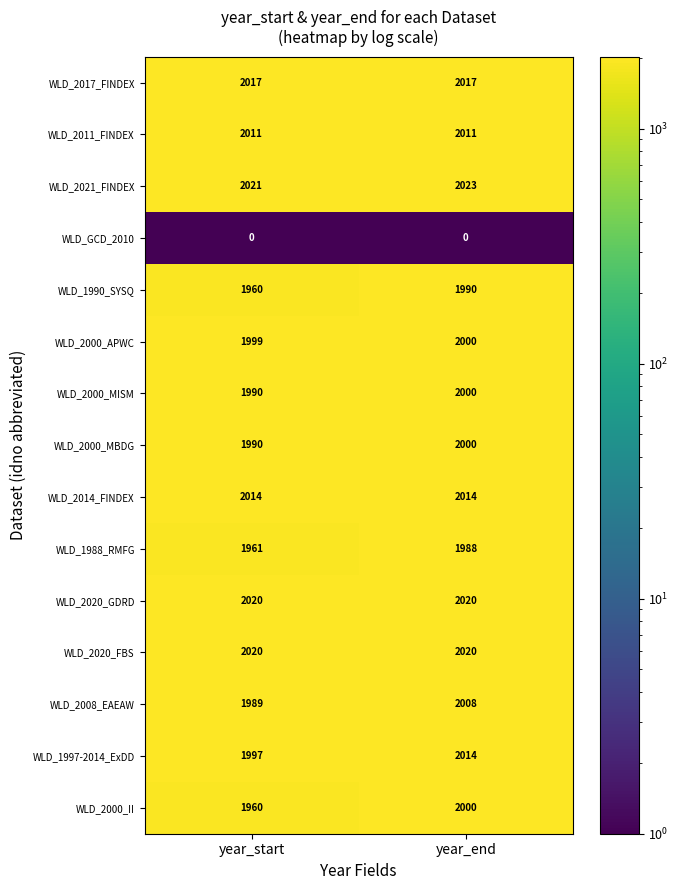

At which label is WLD_2000_II closest to 1980?

year_start